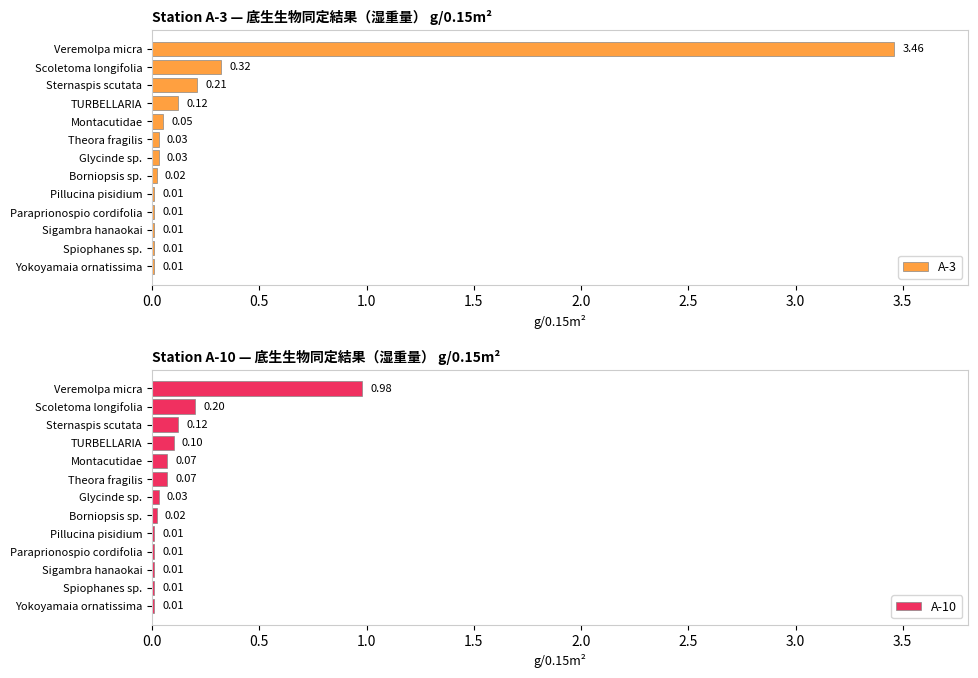

The A-10 series shows 0.2 at 1.0. True or false?

False